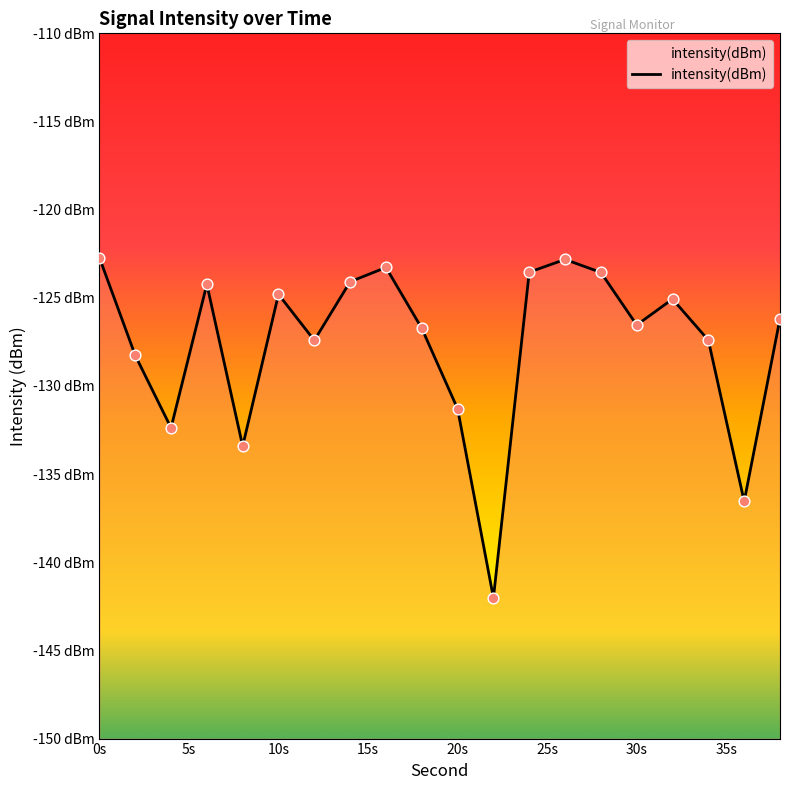

Between 30 and 4, which is larger?

30